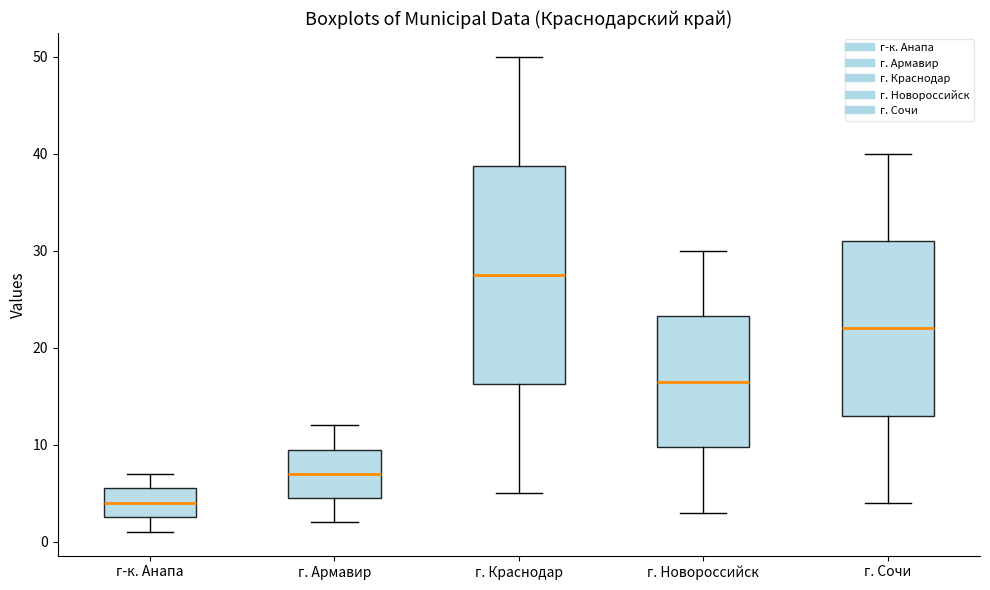

Which box's median line is the highest?

г. Краснодар